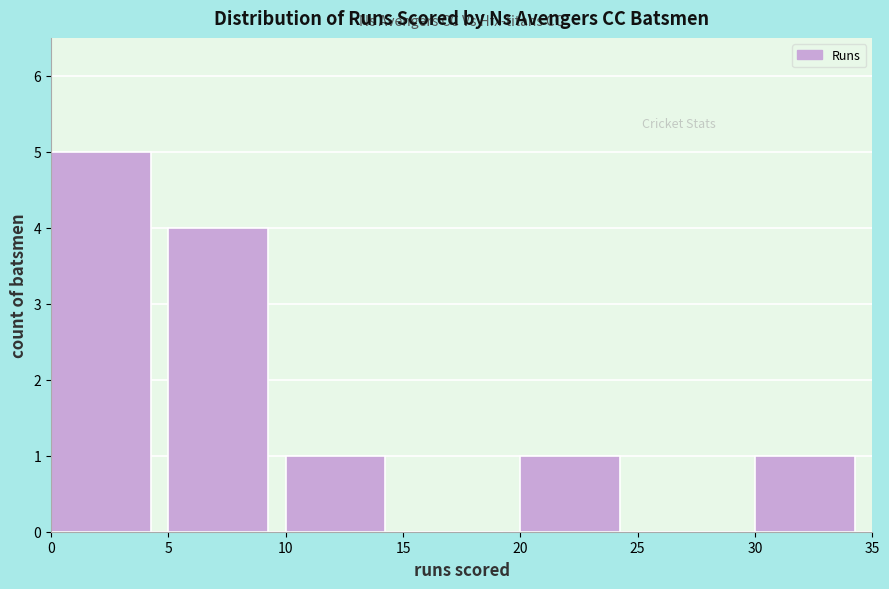

Which range on the x-axis has the tallest bar?

0 to 5